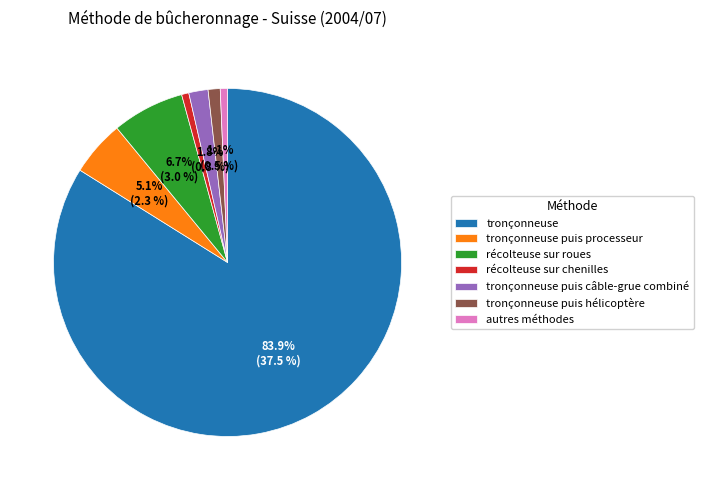

What percentage is NOT represented by tronçonneuse puis processeur?

94.9%